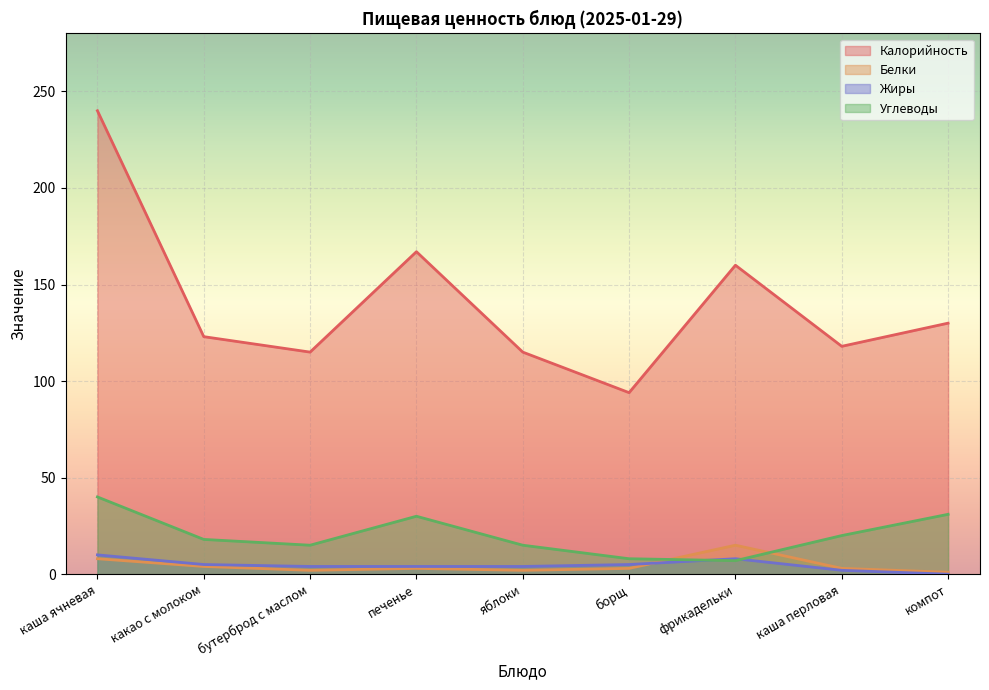

Reading left to right, transcribe all the data shown in this chart.

Калорийность: 240	123	115	167	115	94	160	118	130
Белки: 8	4	2	3	2	3	15	3	1
Жиры: 10	5	4	4	4	5	8	2	0
Углеводы: 40	18	15	30	15	8	7	20	31